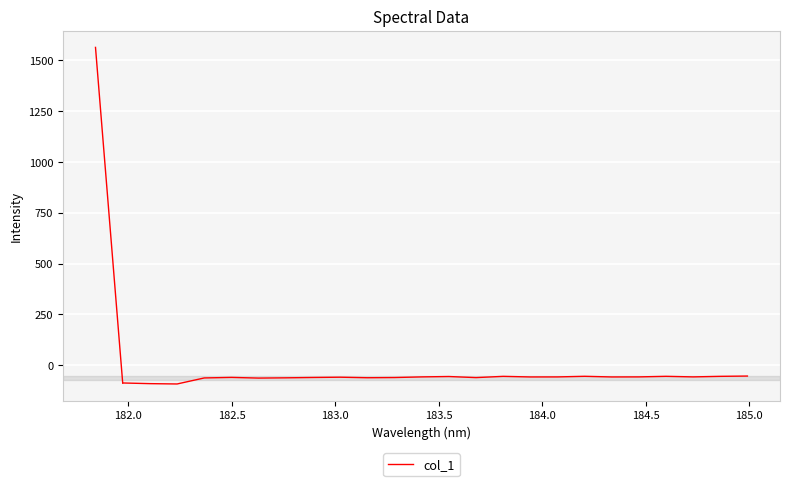

What is the difference between the maximum and minimum values?

38.9